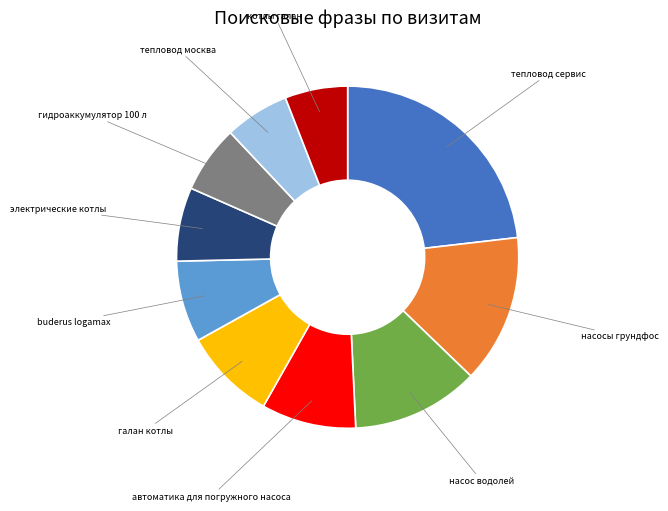

Does any single category account for the majority?

No